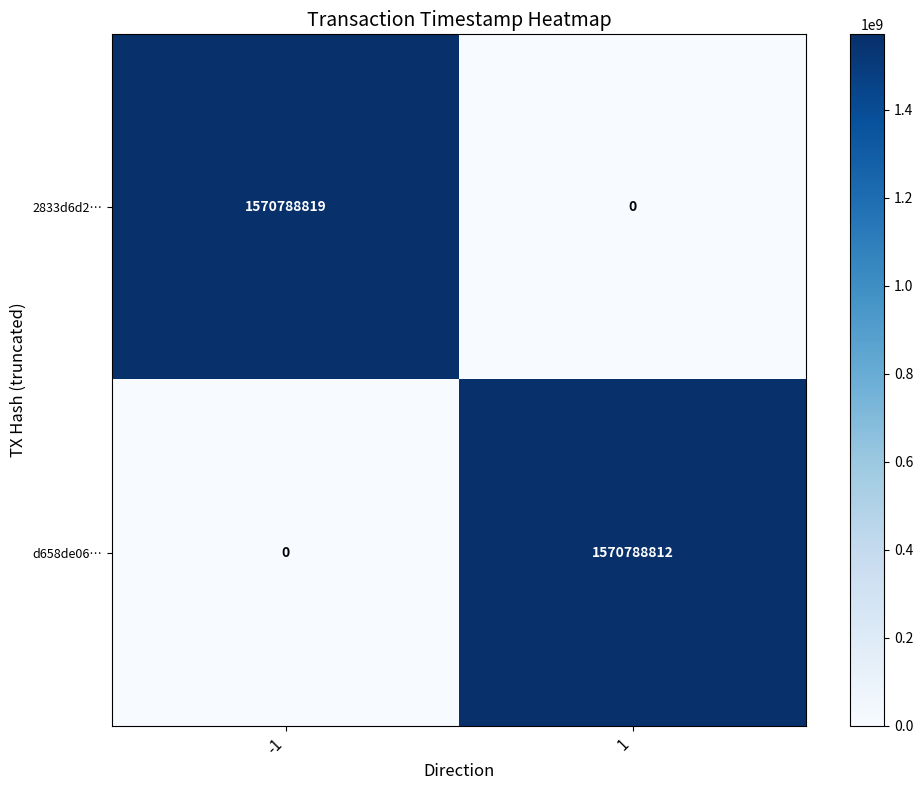

What is the average value of the d658de06… series?

785394406